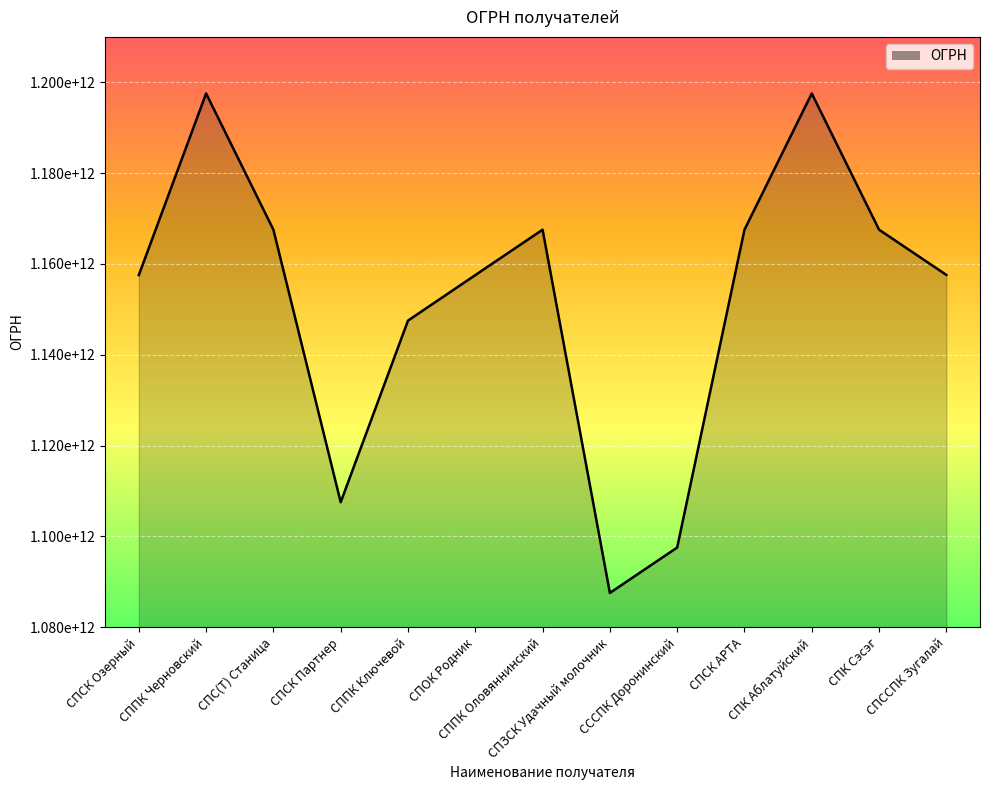

Reading left to right, extract all data points from this chart.

1157536005560	1197536002454	1167536058293	1107513000210	1147513000172	1157536007298	1167536052716	1087538000494	1097538000273	1167536053002	1197536001057	1167536052970	1157580010191